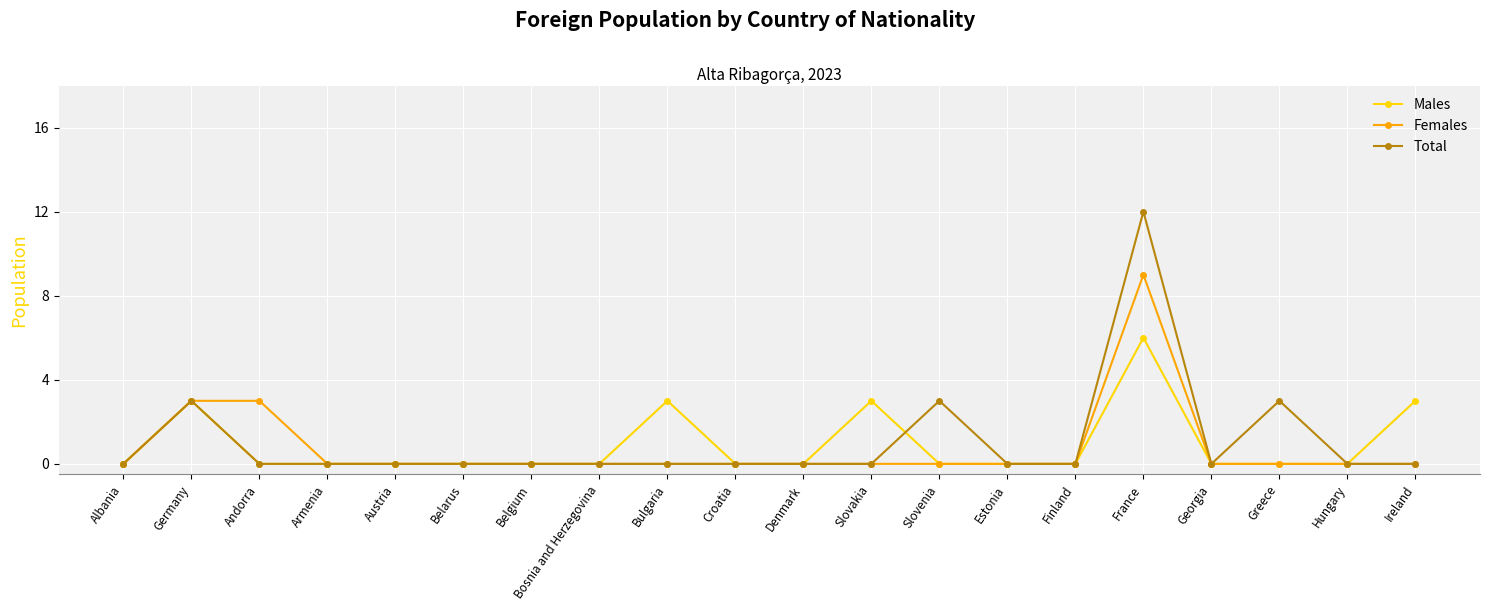

Where is the first local maximum for Males?

Germany